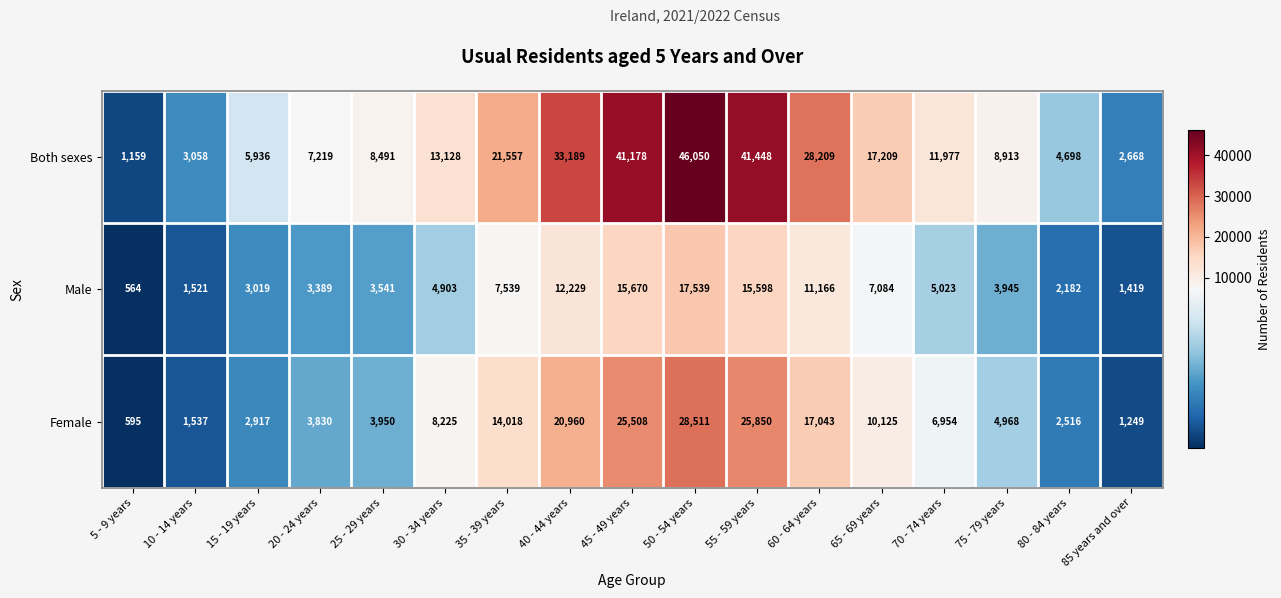

True or false: Both sexes has a value of 17209 at 65 - 69 years.

True